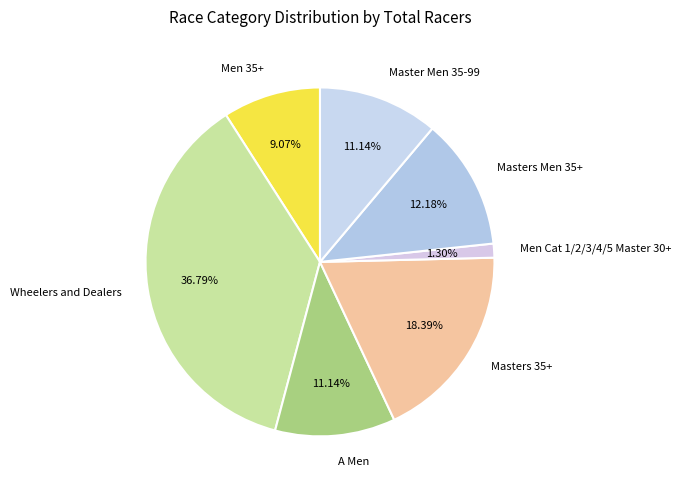

Which category has the biggest portion of the pie?

Wheelers and Dealers